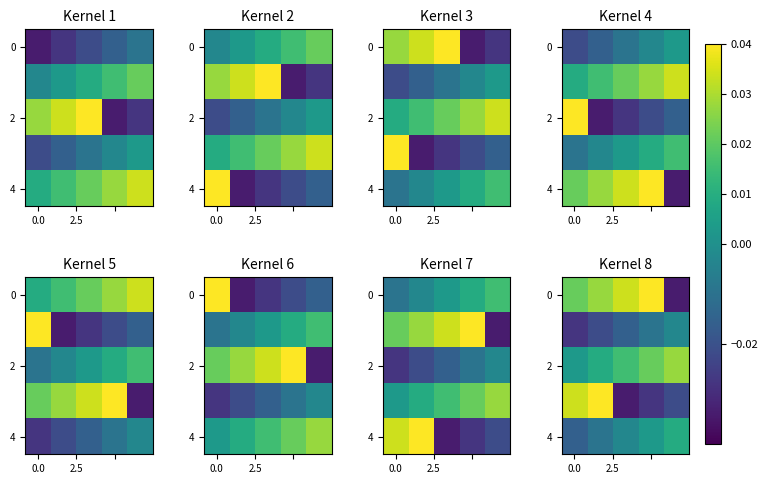

At how many categories does at least one series exceed 0?

5